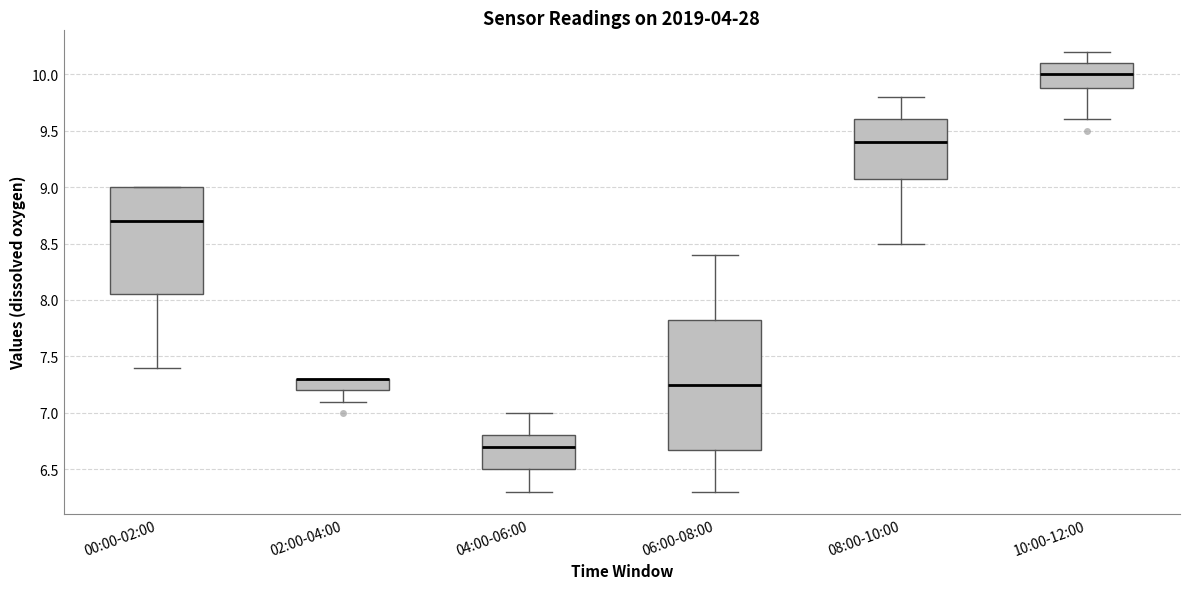

Comparing the boxes themselves (not the whiskers), which one is the tallest?

06:00-08:00